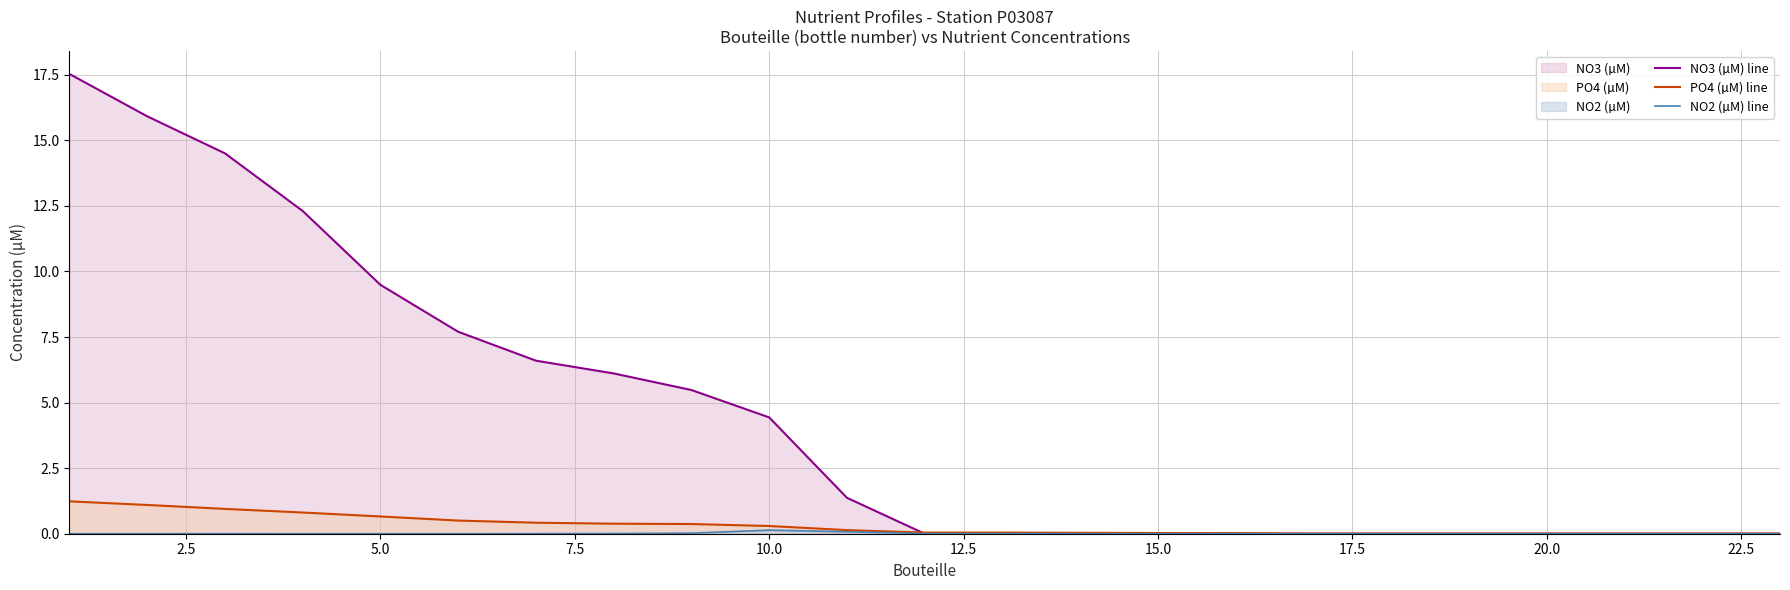

Does the chart display data point markers on the line(s)?

No